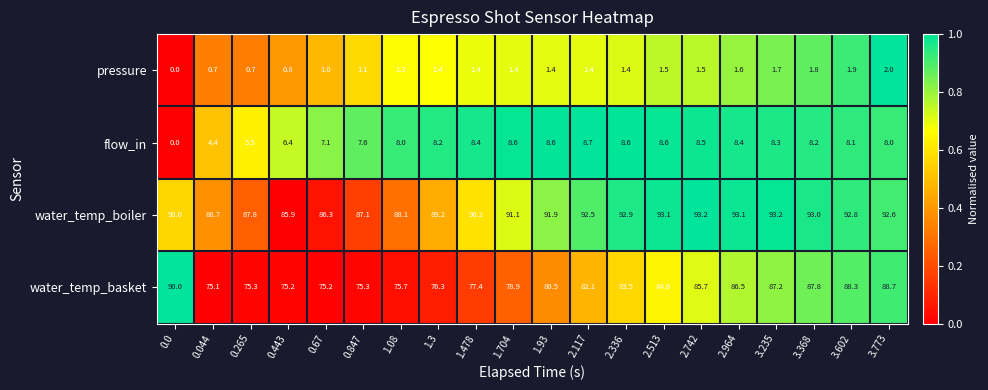

Rank the series at 1.704 from lowest to highest value.

pressure, flow_in, water_temp_basket, water_temp_boiler